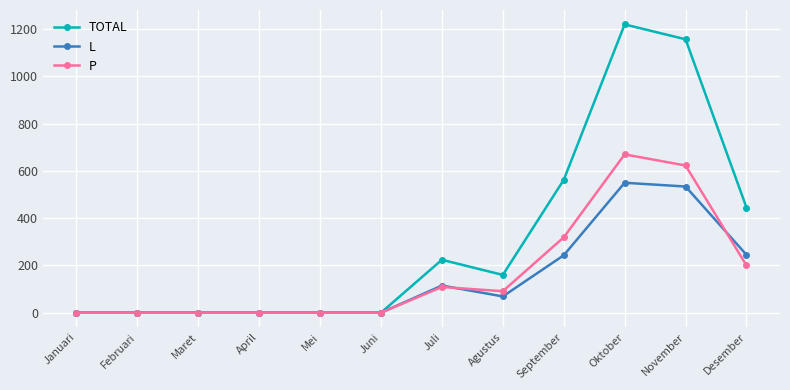

True or false: TOTAL has a value of 562 at September.

True